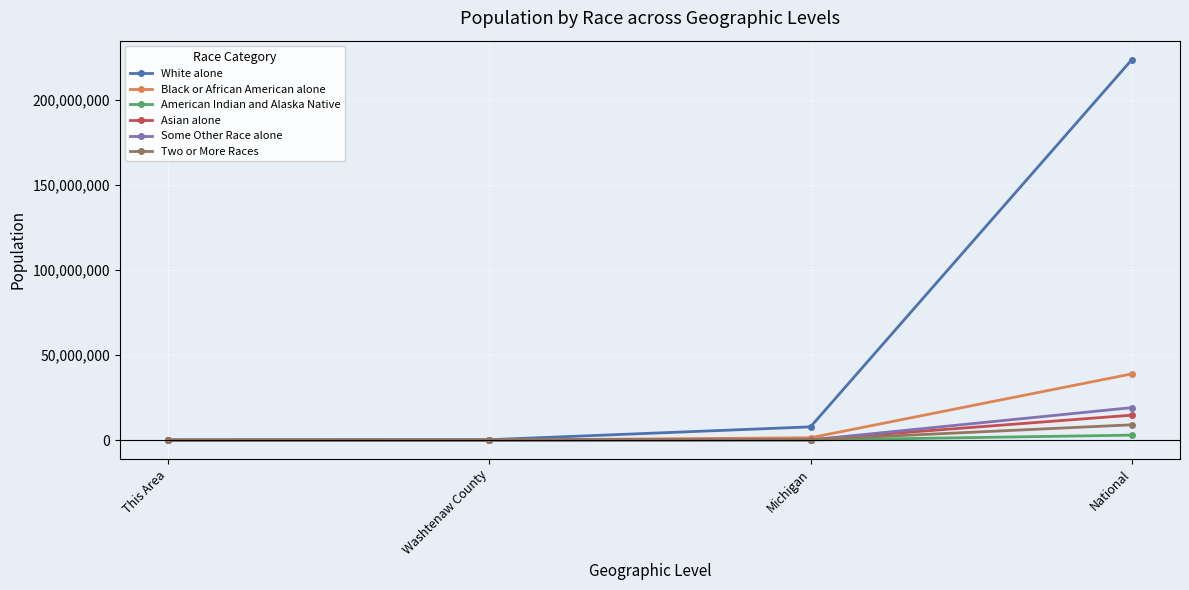

What is the greatest value displayed?

223553265